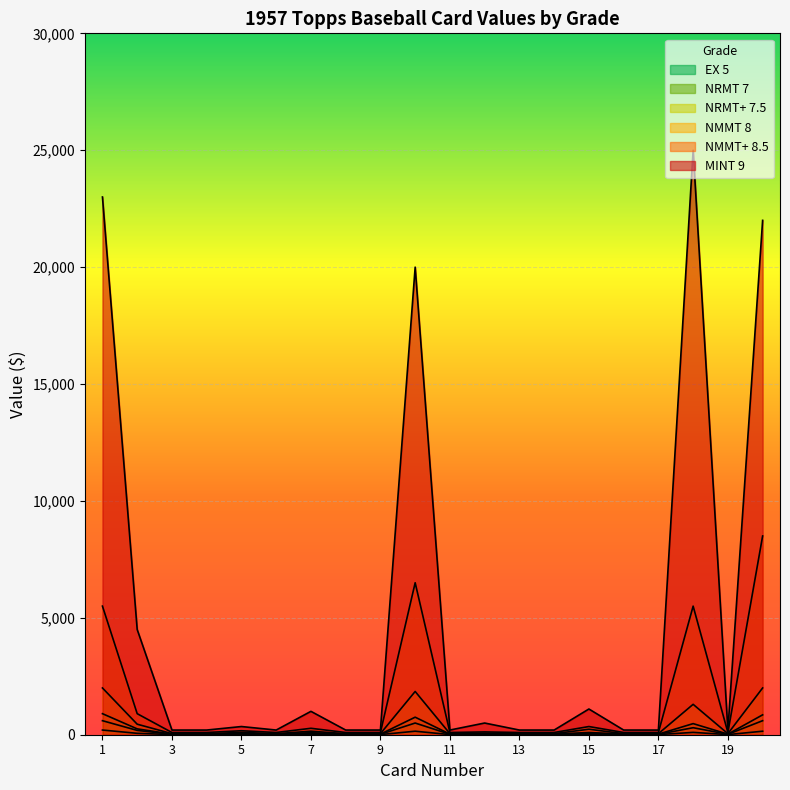

Is the value of NRMT 7 at 11 greater than the value of NRMT+ 7.5 at 8?

No